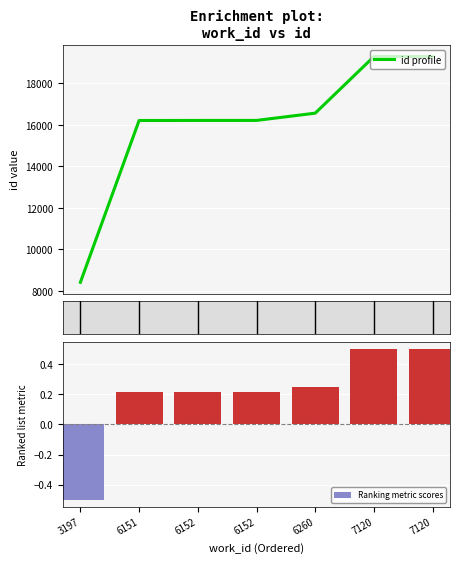

How many groups of bars are there?

7